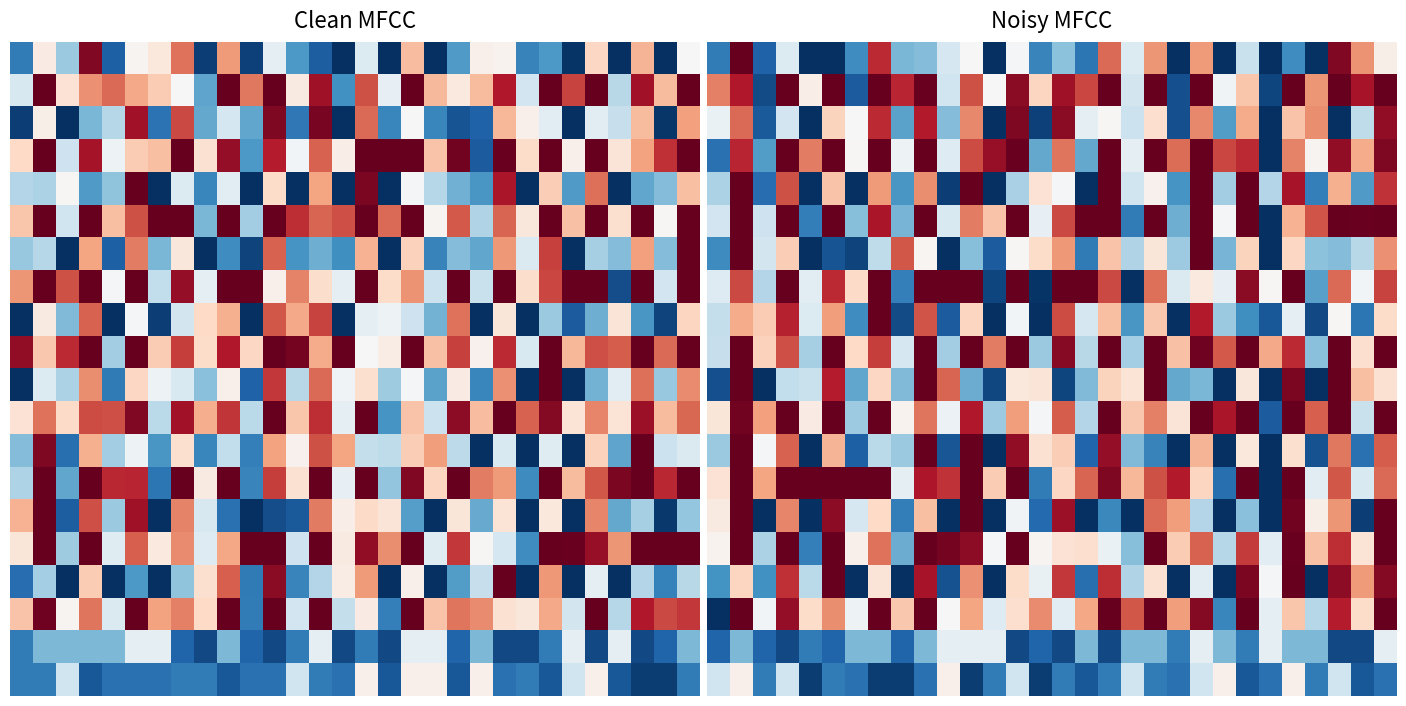

How many categories are shown in the chart?

30